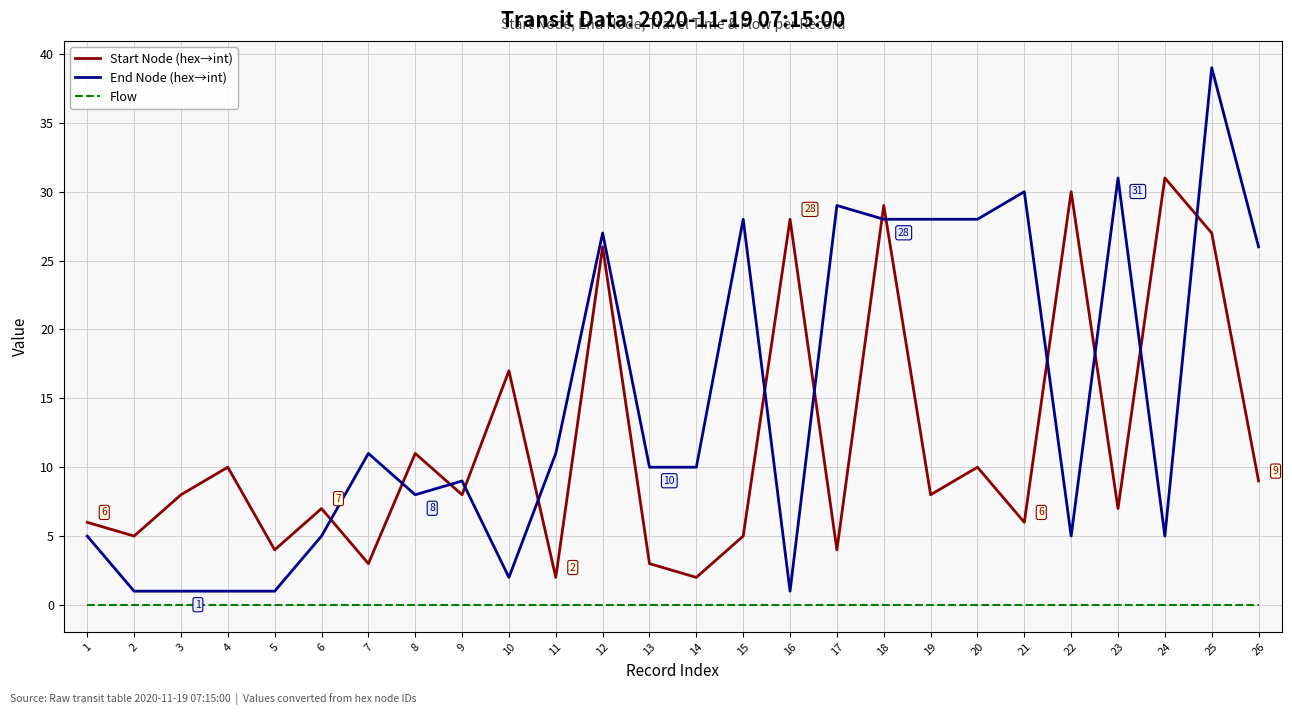

Which category has the highest value in the Start Node (hex→int) series?

24